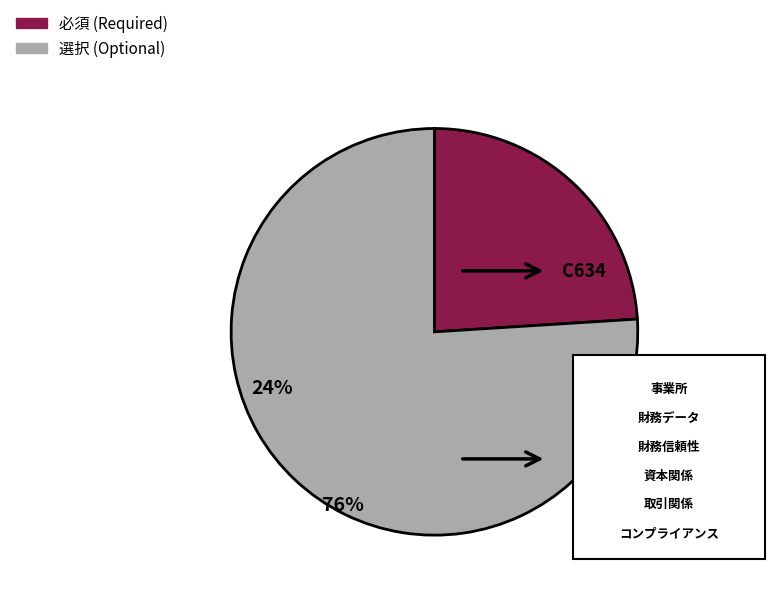

What is the ratio of the value at 必須 to the value at 選択?

0.3